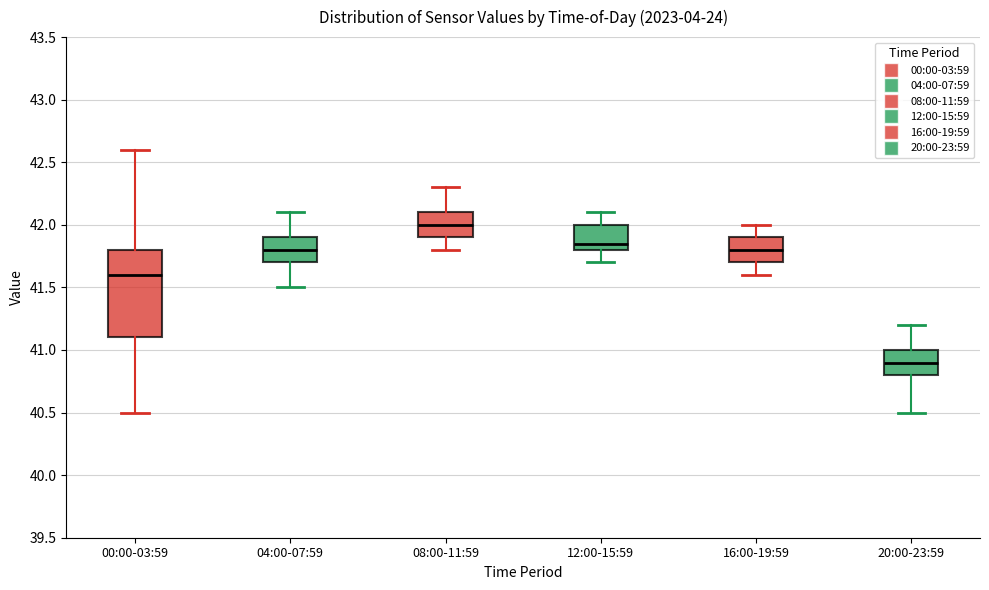

Which box is the tallest, from its lower edge to its upper edge?

00:00-03:59